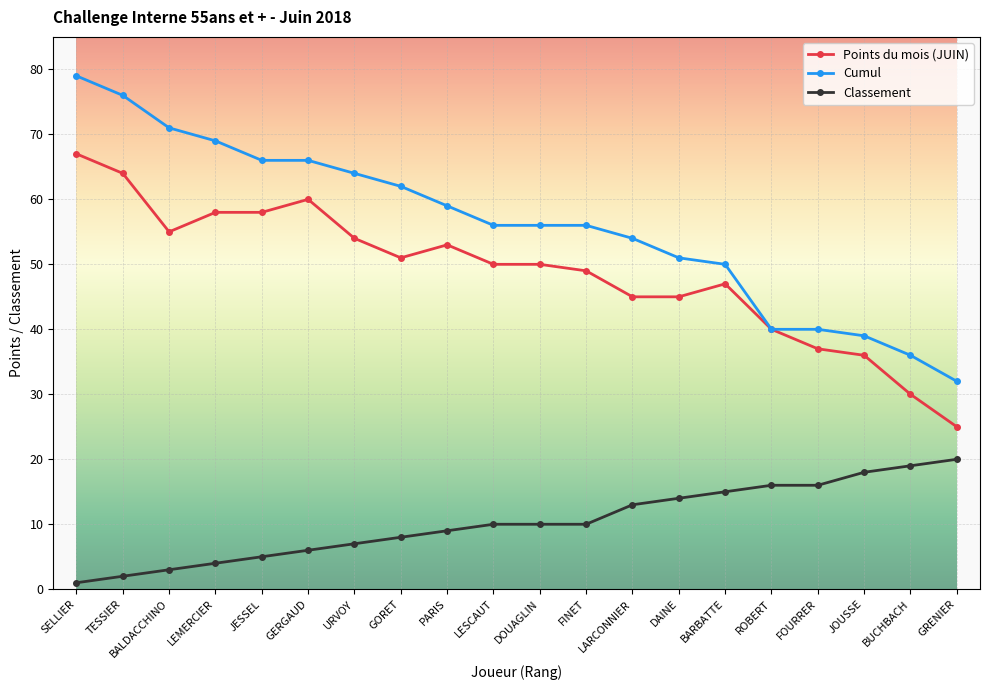

True or false: Classement and Points du mois (JUIN) intersect in this chart.

False